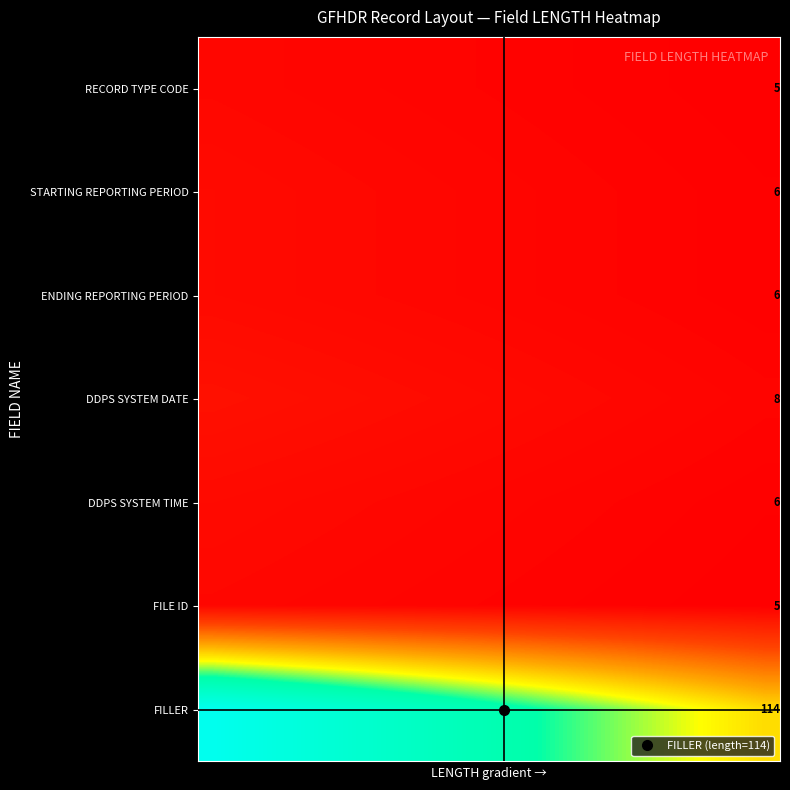

How many categories are shown in the chart?

20